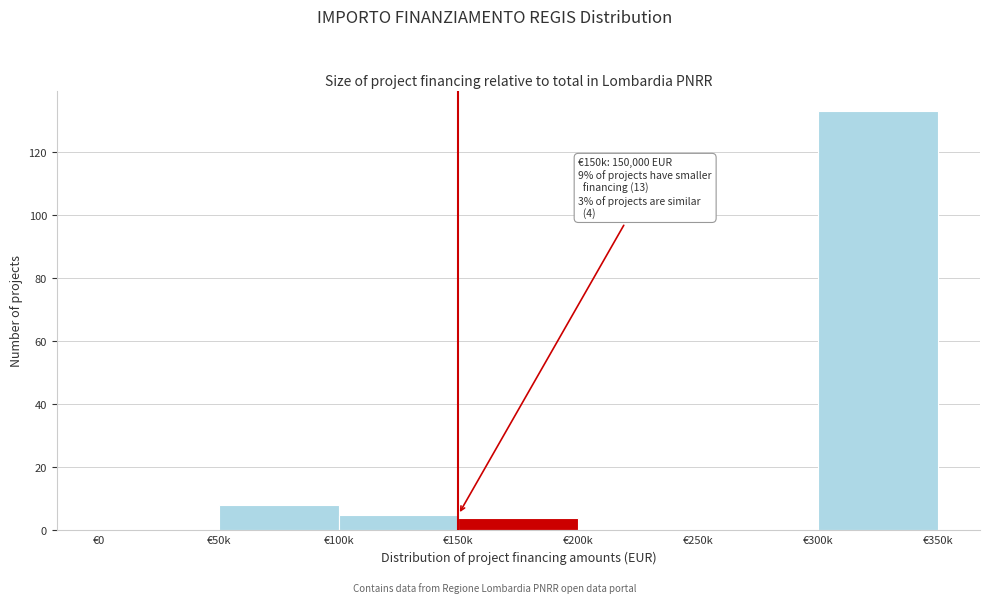

Reading left to right, extract all data points from this chart.

€0=0	€50k=8	€100k=5	€150k=4	€200k=0	€250k=0	€300k=133